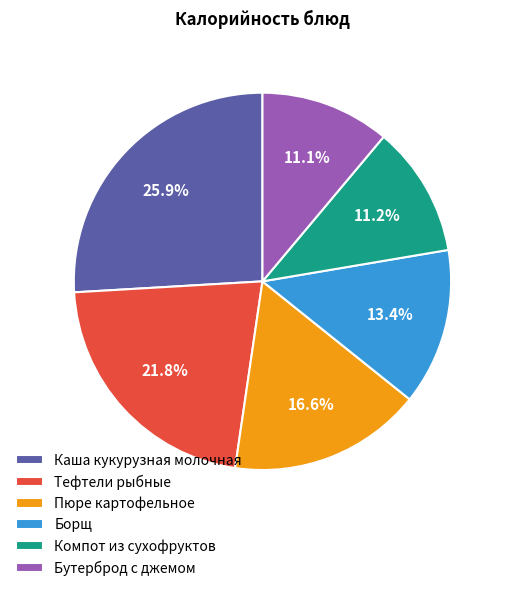

How much of the chart is everything except Борщ?

86.6%